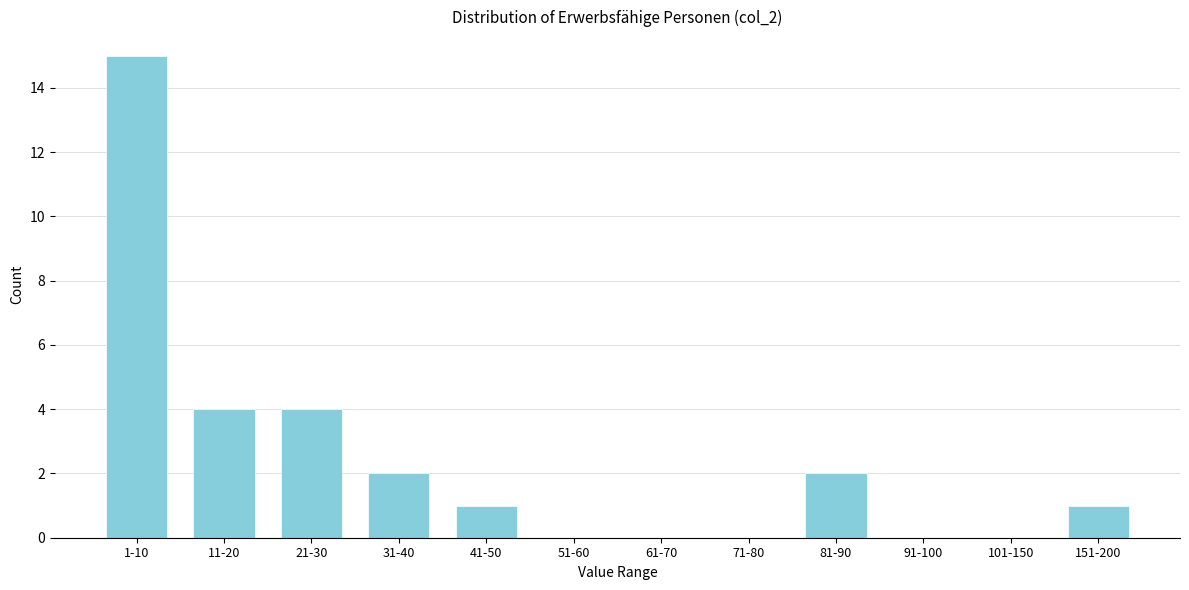

Reading left to right, list all the values displayed in this chart.

1-10=15	11-20=4	21-30=4	31-40=2	41-50=1	51-60=0	61-70=0	71-80=0	81-90=2	91-100=0	101-150=0	151-200=1